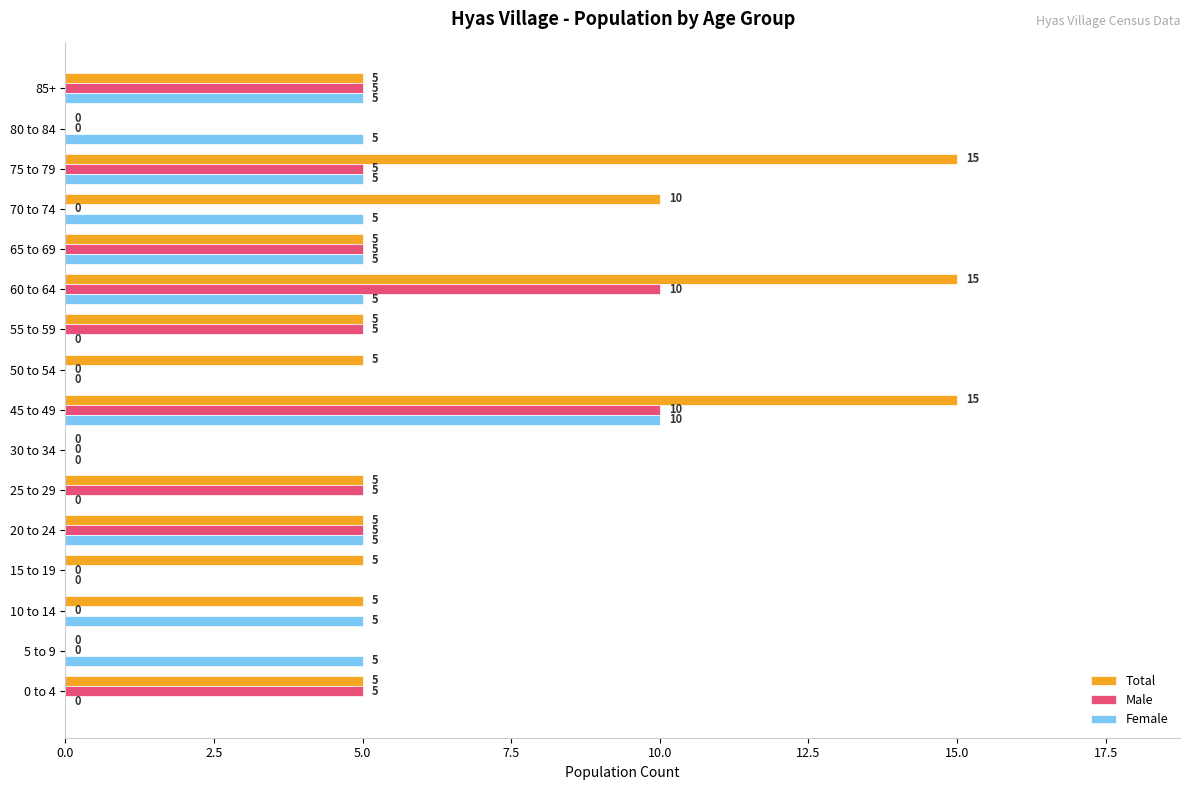

The value of Male at 85+ is 3. True or false?

False